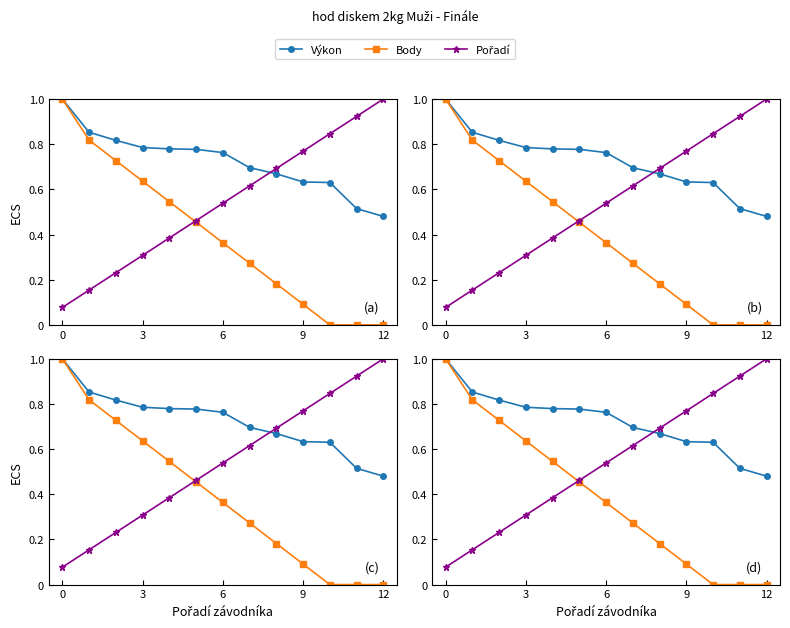

Where is Body nearest to the value 0?

10